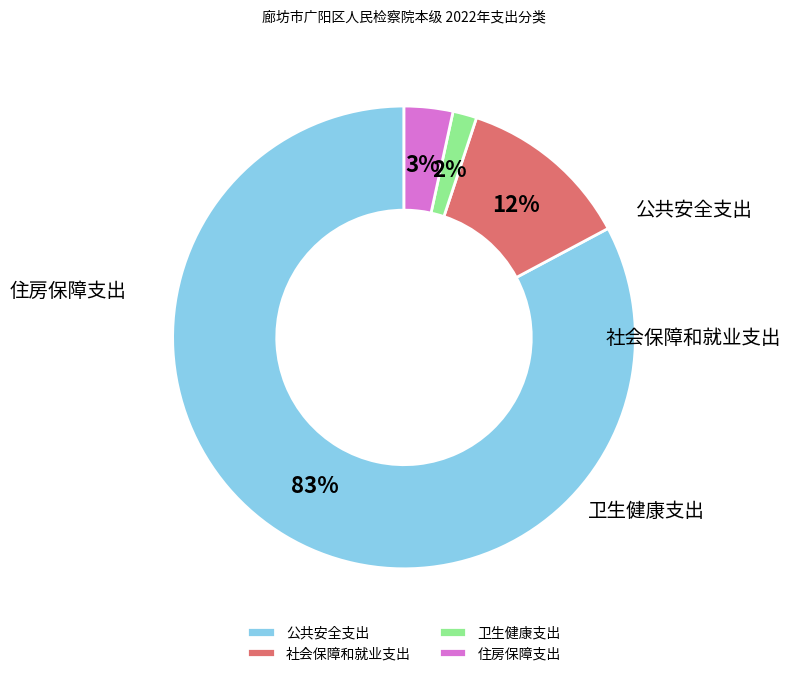

What percentage is the 住房保障支出 slice, to the nearest percent?

3%